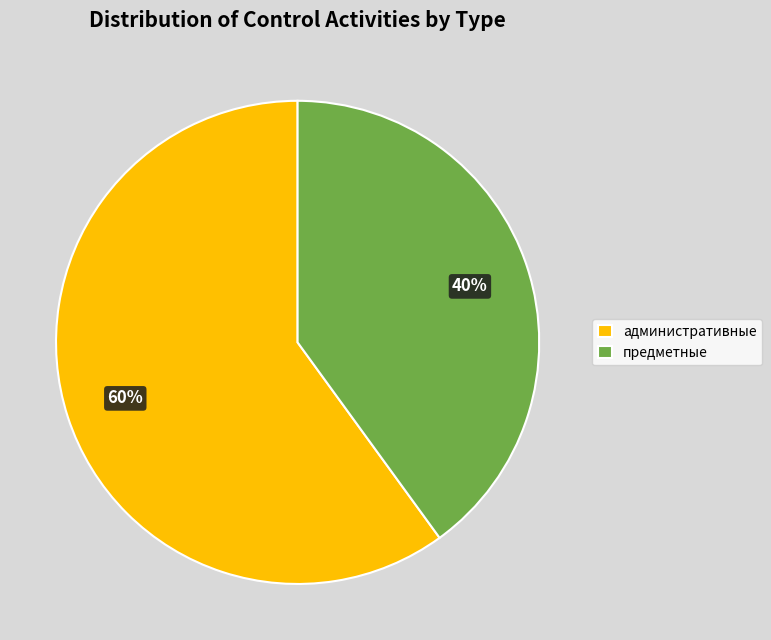

Which has a higher value, предметные or административные?

административные